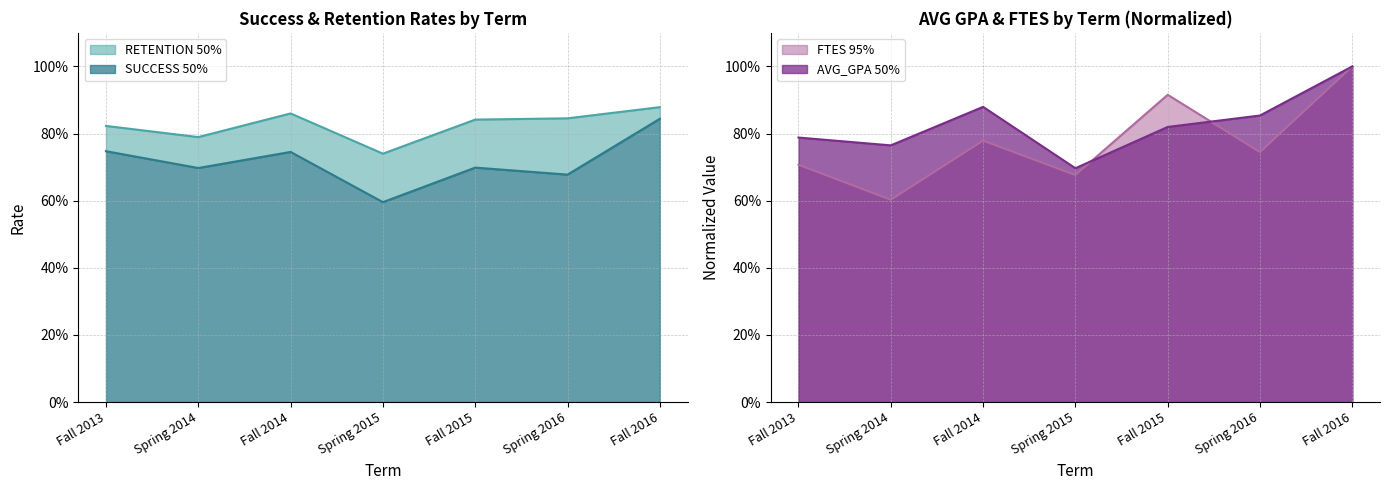

What position from the right is Spring 2016?

2